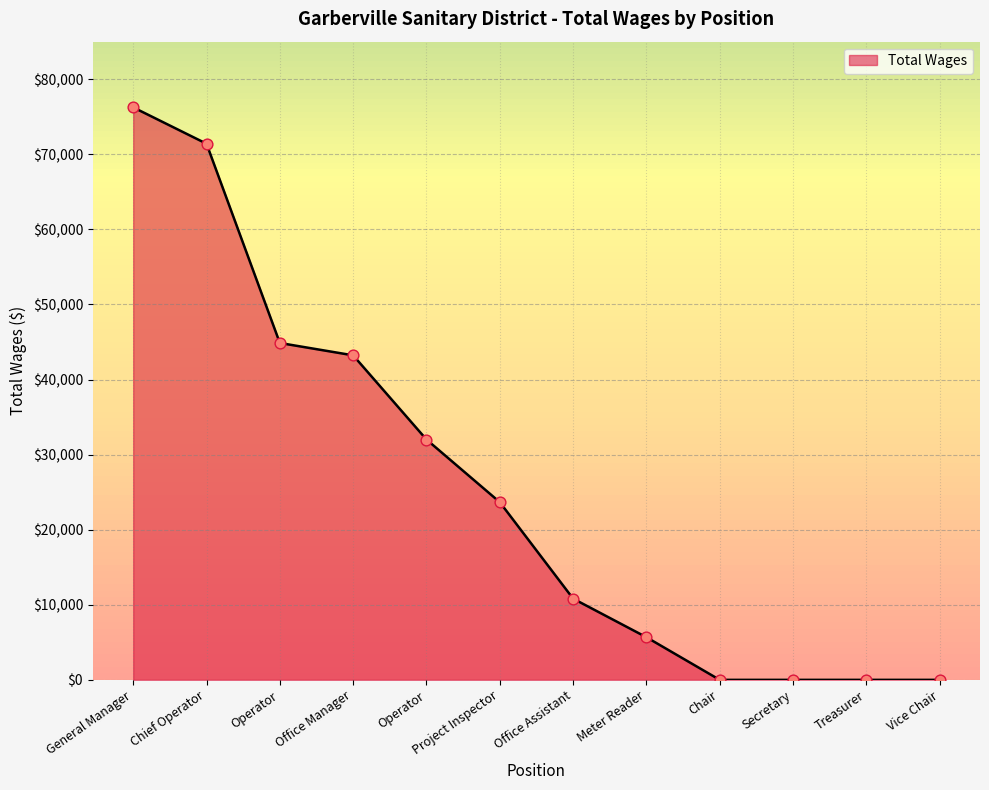

Between Chair and Operator, which is larger?

Operator